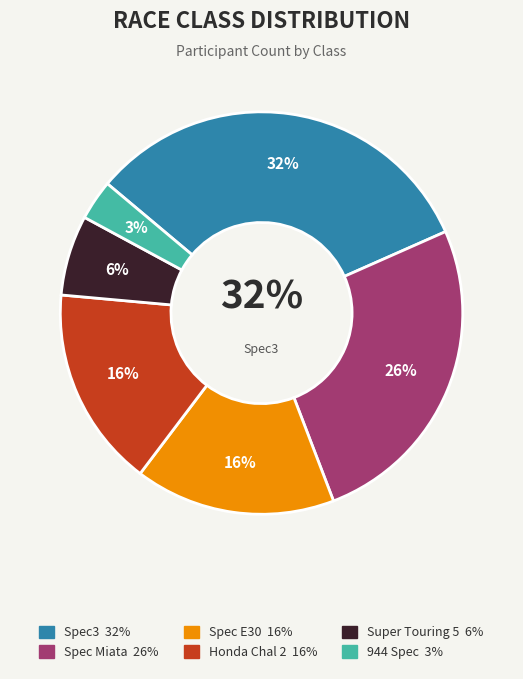

Between Honda Chal 2 and Spec Miata, which is larger?

Spec Miata